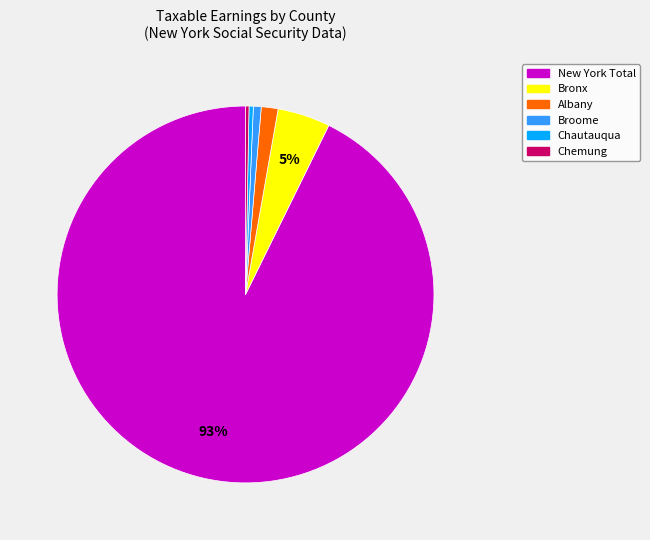

To the nearest percent, what is the average slice percentage?

17%